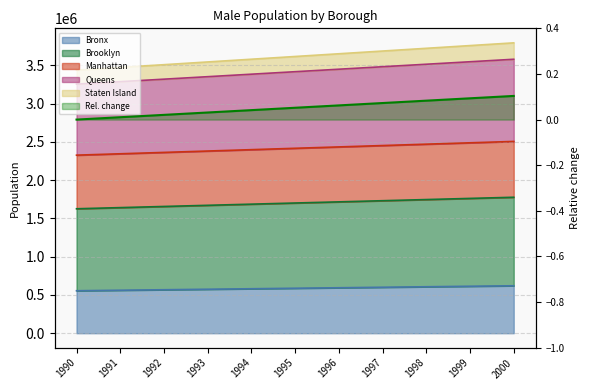

How many lines are shown in the chart?

5